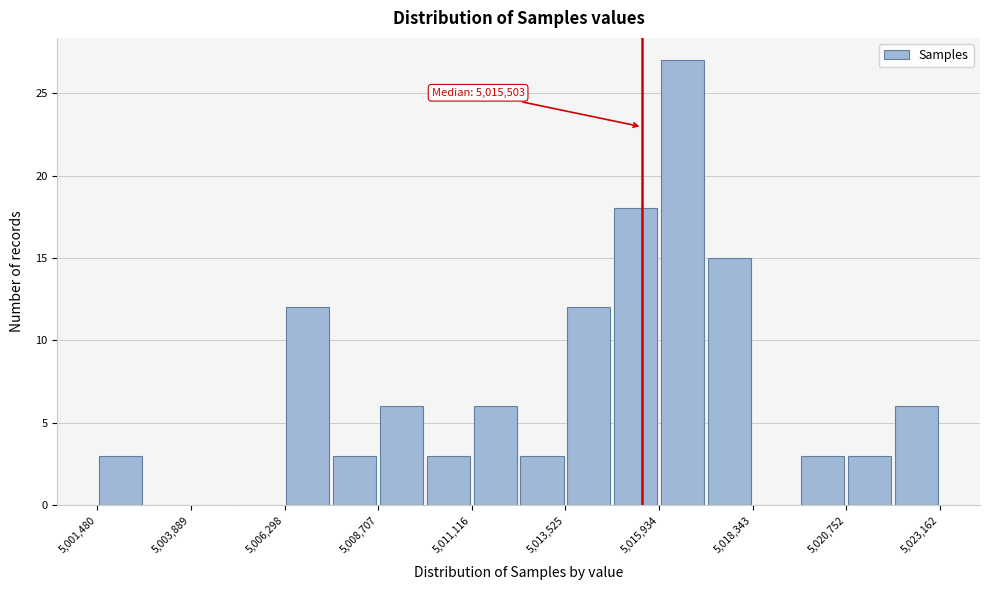

Around what value on the x-axis is the tallest bar? Give the approximate position of its centre, as read against the axis.

5016500